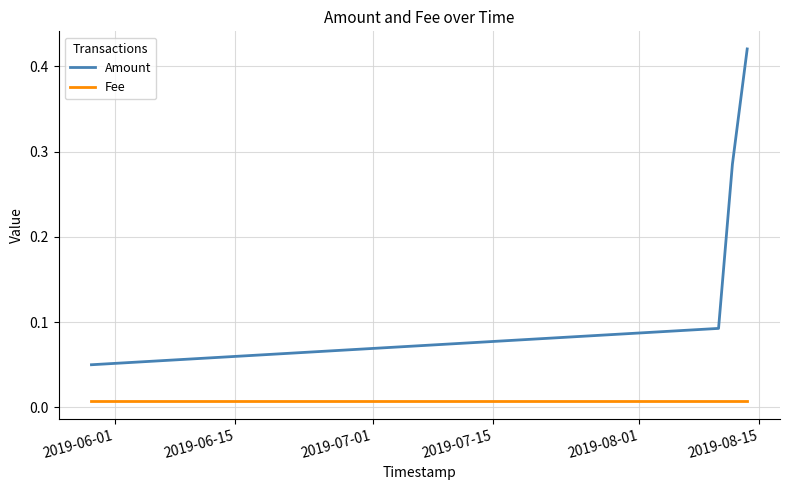

Which series has the largest total across all categories?

Amount